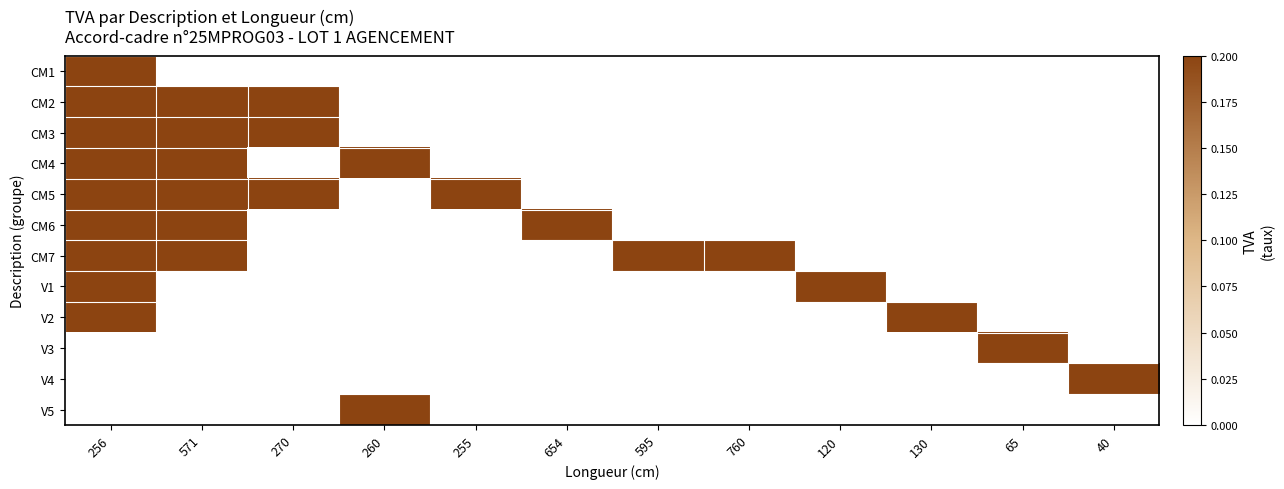

Reading left to right, what are all the values shown in this chart?

CM1: 256=0.2	571=0.0	270=0.0	260=0.0	255=0.0	654=0.0	595=0.0	760=0.0	120=0.0	130=0.0	65=0.0	40=0.0
CM2: 256=0.2	571=0.2	270=0.2	260=0.0	255=0.0	654=0.0	595=0.0	760=0.0	120=0.0	130=0.0	65=0.0	40=0.0
CM3: 256=0.2	571=0.2	270=0.2	260=0.0	255=0.0	654=0.0	595=0.0	760=0.0	120=0.0	130=0.0	65=0.0	40=0.0
CM4: 256=0.2	571=0.2	270=0.0	260=0.2	255=0.0	654=0.0	595=0.0	760=0.0	120=0.0	130=0.0	65=0.0	40=0.0
CM5: 256=0.2	571=0.2	270=0.2	260=0.0	255=0.2	654=0.0	595=0.0	760=0.0	120=0.0	130=0.0	65=0.0	40=0.0
CM6: 256=0.2	571=0.2	270=0.0	260=0.0	255=0.0	654=0.2	595=0.0	760=0.0	120=0.0	130=0.0	65=0.0	40=0.0
CM7: 256=0.2	571=0.2	270=0.0	260=0.0	255=0.0	654=0.0	595=0.2	760=0.2	120=0.0	130=0.0	65=0.0	40=0.0
V1: 256=0.2	571=0.0	270=0.0	260=0.0	255=0.0	654=0.0	595=0.0	760=0.0	120=0.2	130=0.0	65=0.0	40=0.0
V2: 256=0.2	571=0.0	270=0.0	260=0.0	255=0.0	654=0.0	595=0.0	760=0.0	120=0.0	130=0.2	65=0.0	40=0.0
V3: 256=0.0	571=0.0	270=0.0	260=0.0	255=0.0	654=0.0	595=0.0	760=0.0	120=0.0	130=0.0	65=0.2	40=0.0
V4: 256=0.0	571=0.0	270=0.0	260=0.0	255=0.0	654=0.0	595=0.0	760=0.0	120=0.0	130=0.0	65=0.0	40=0.2
V5: 256=0.0	571=0.0	270=0.0	260=0.2	255=0.0	654=0.0	595=0.0	760=0.0	120=0.0	130=0.0	65=0.0	40=0.0